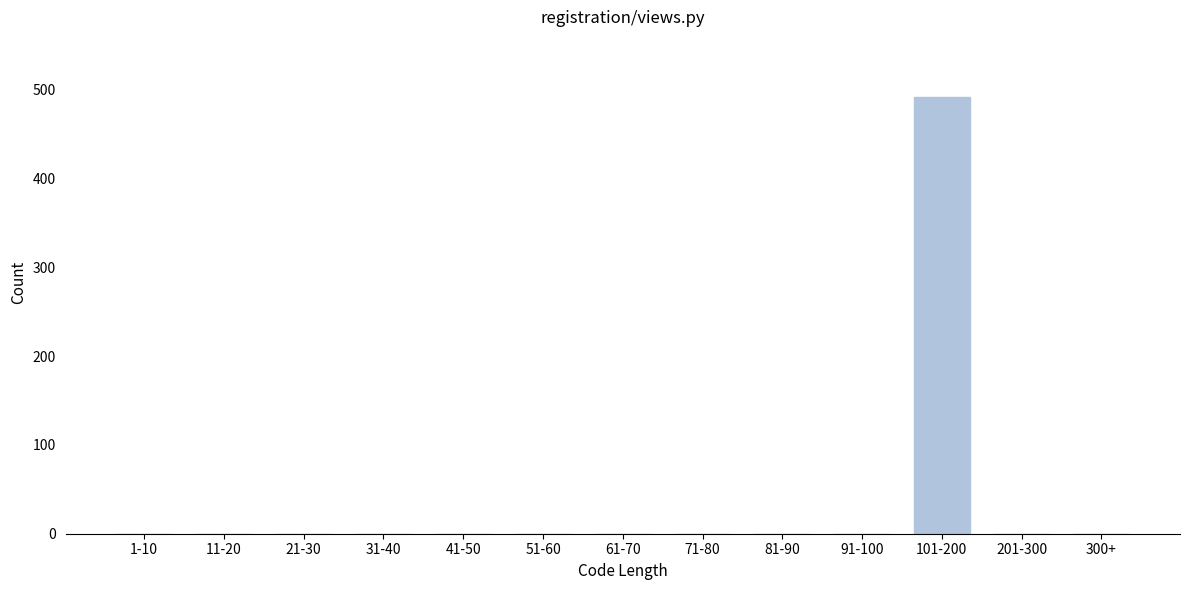

Reading right to left, list all the values displayed in this chart.

300+=0	201-300=0	101-200=492	91-100=0	81-90=0	71-80=0	61-70=0	51-60=0	41-50=0	31-40=0	21-30=0	11-20=0	1-10=0